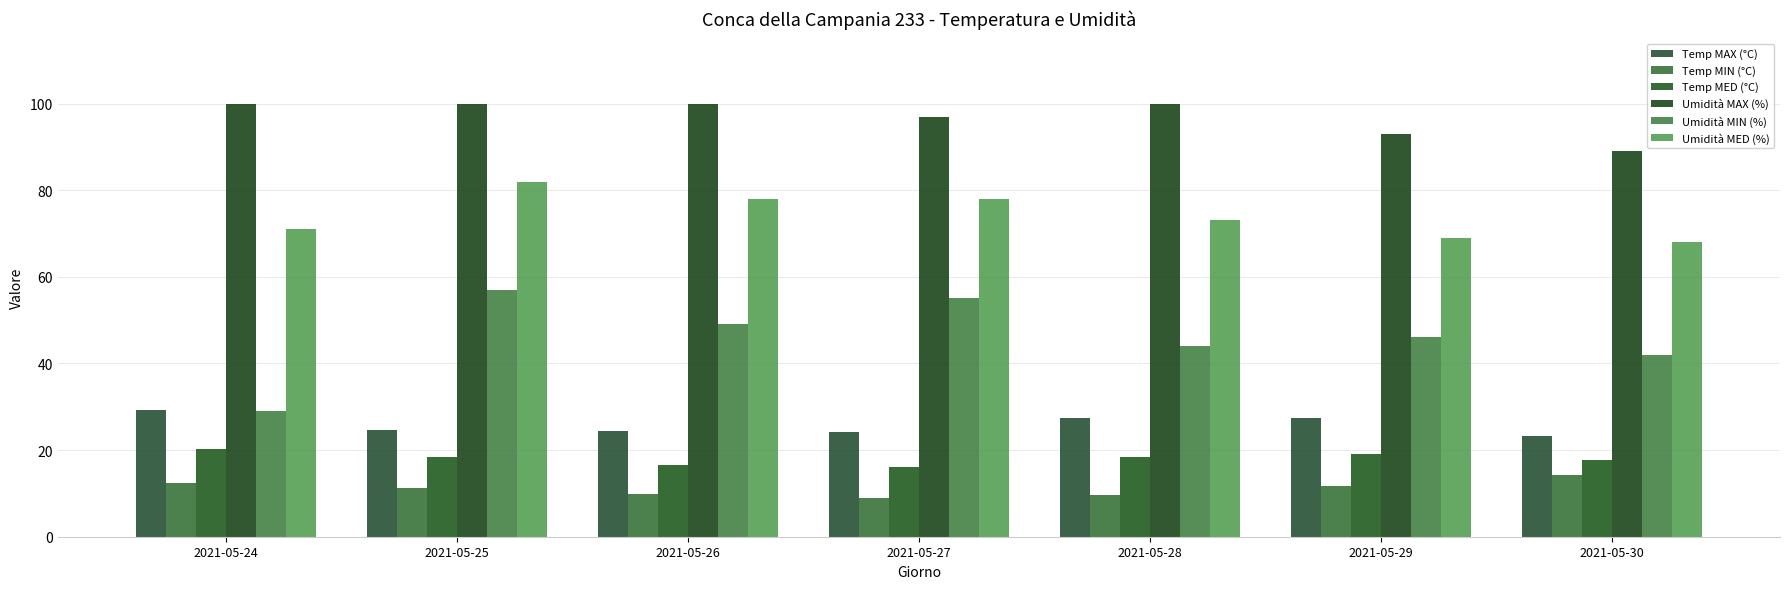

Does the chart contain any negative values?

No